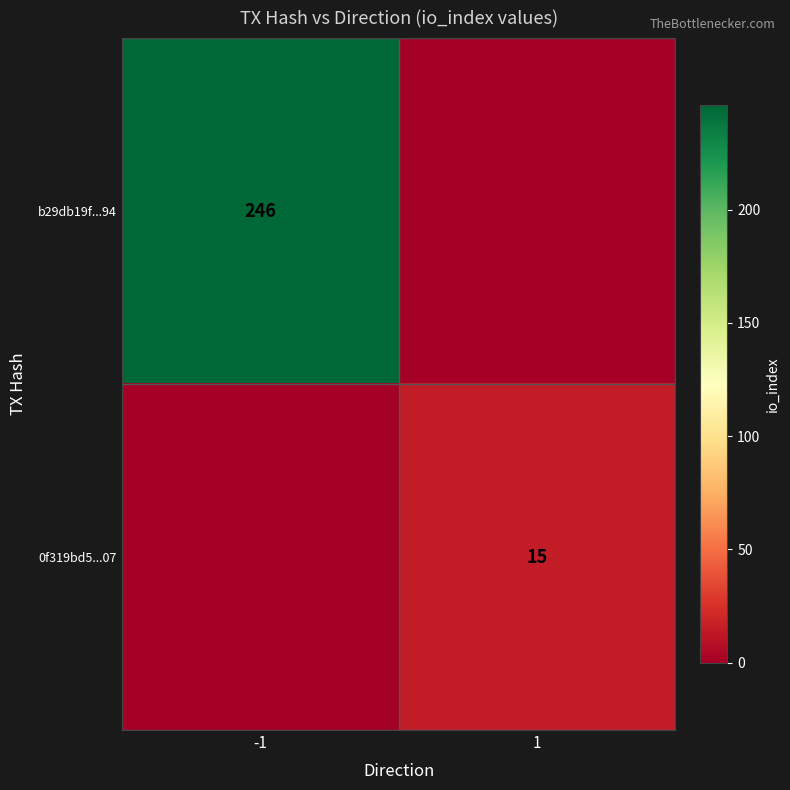

True or false: 0f319bd5...07 has a value of 15 at 1.

True